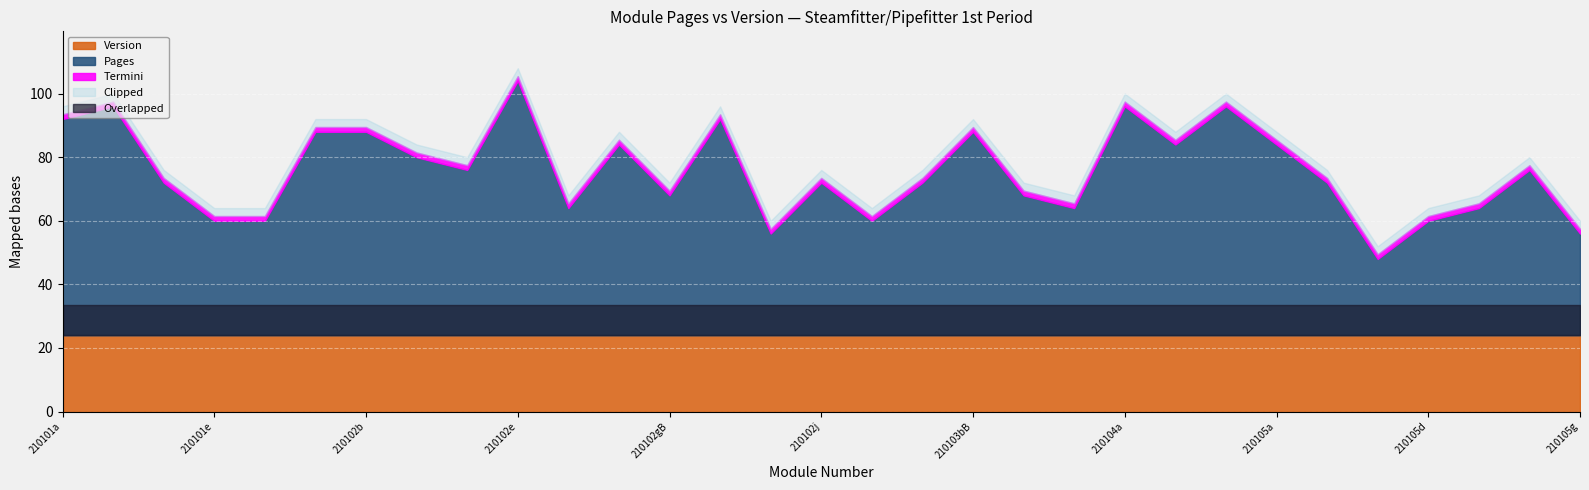

What is the label of the 4th point from the left?

210101e